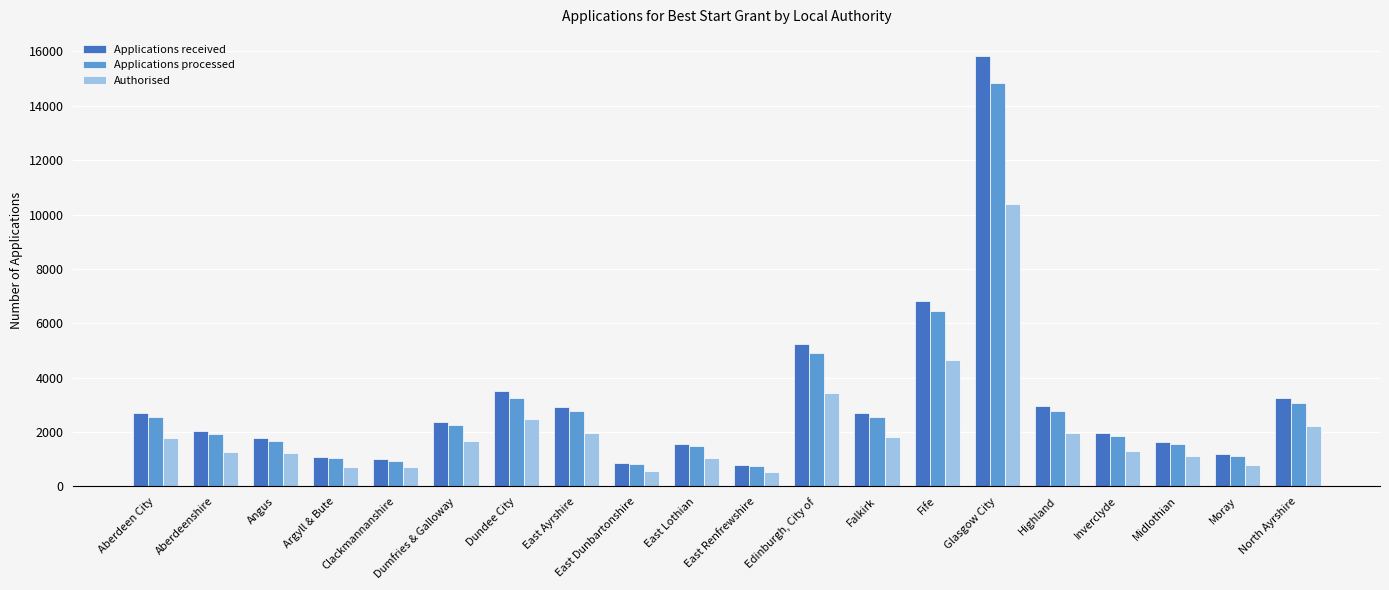

What is the value of the Applications received bar at the 18th from the left?

1625